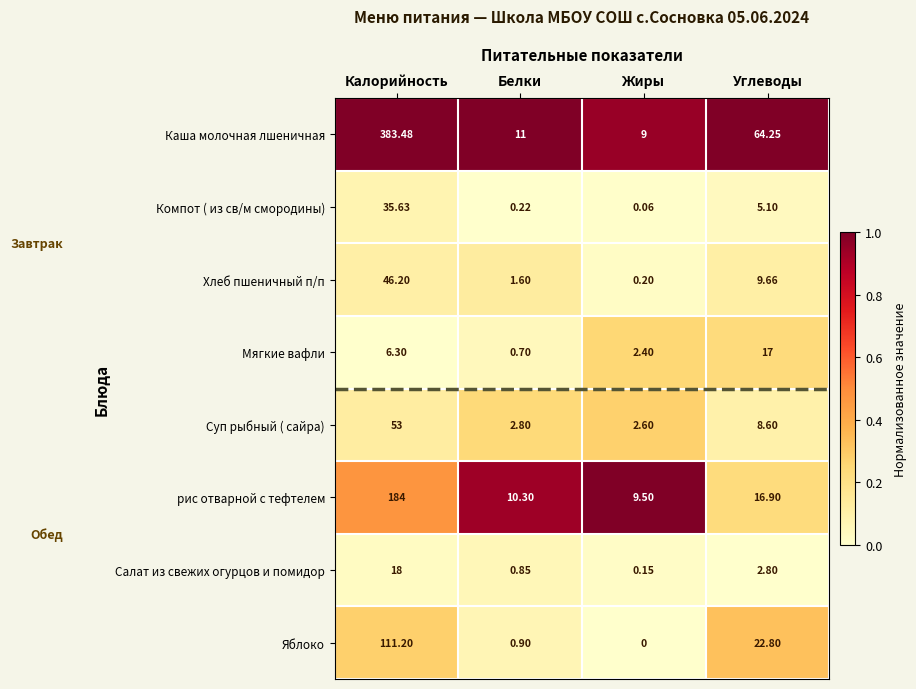

At which category does the chart reach its minimum across all series?

Жиры